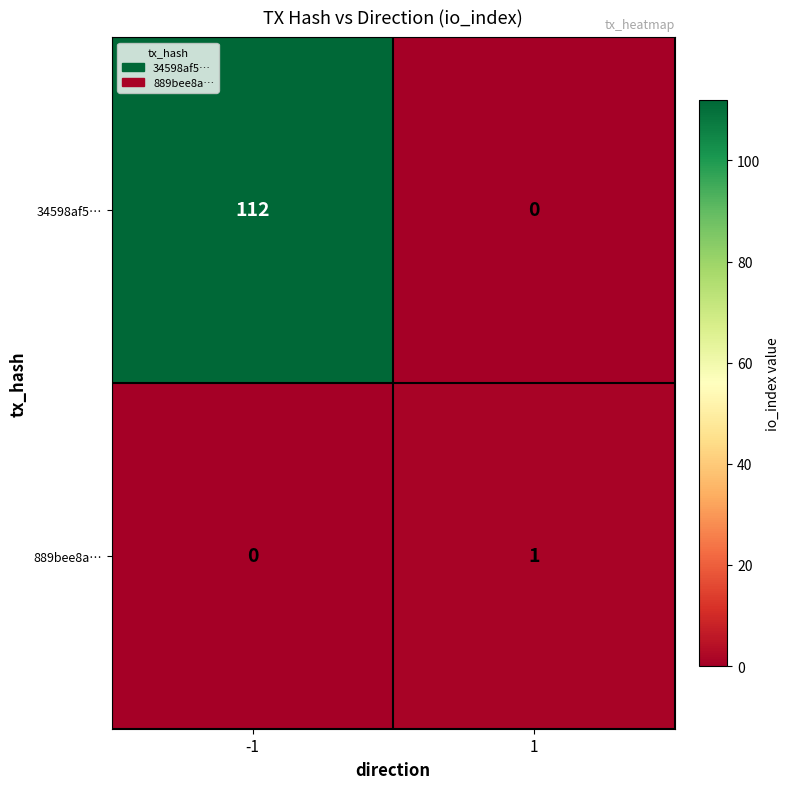

The value of 889bee8a… at -1 is 0. True or false?

True